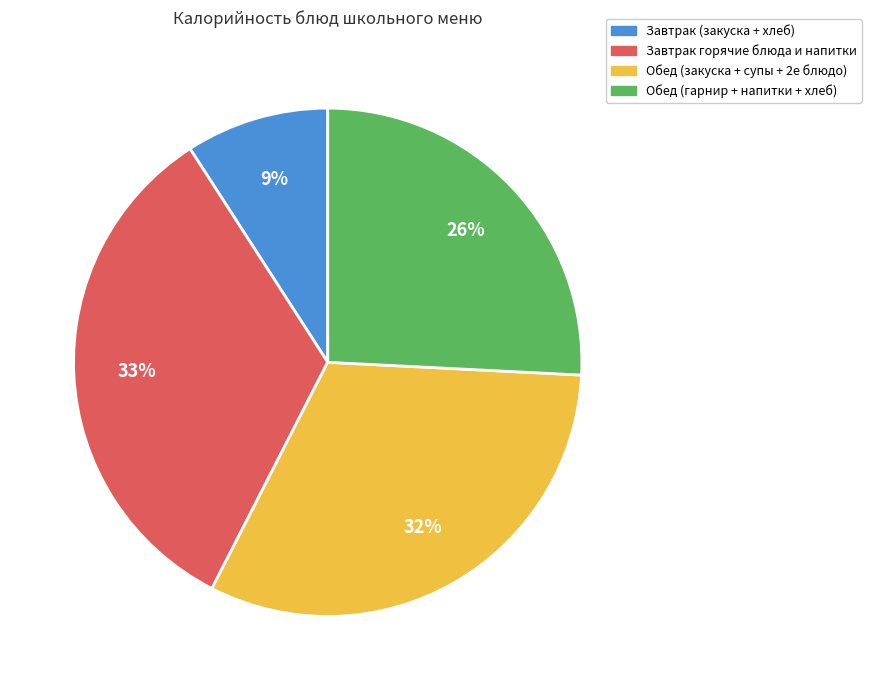

Is there a majority slice in this chart?

No